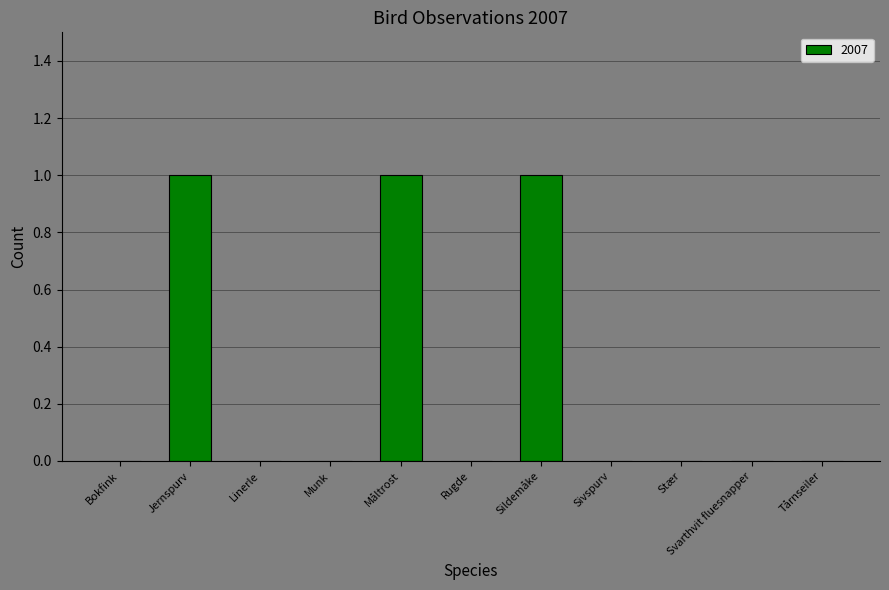

True or false: the data shows 1 at Sildemåke.

True